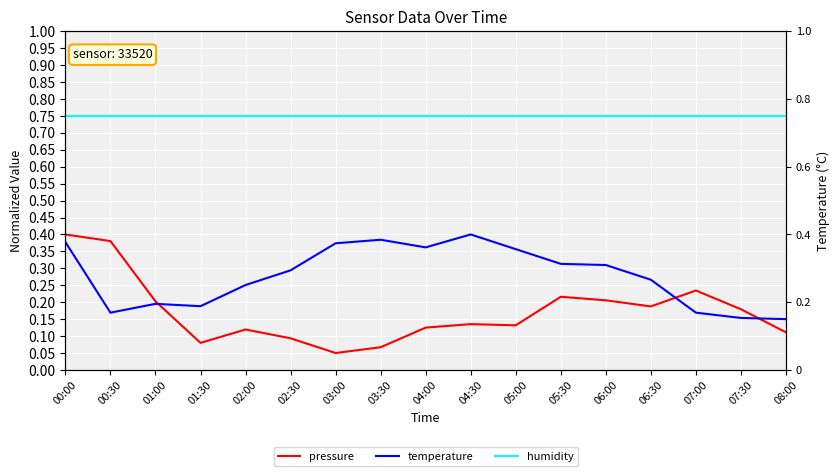

Between which two adjacent categories do temperature and pressure first intersect?

01:00 and 01:30